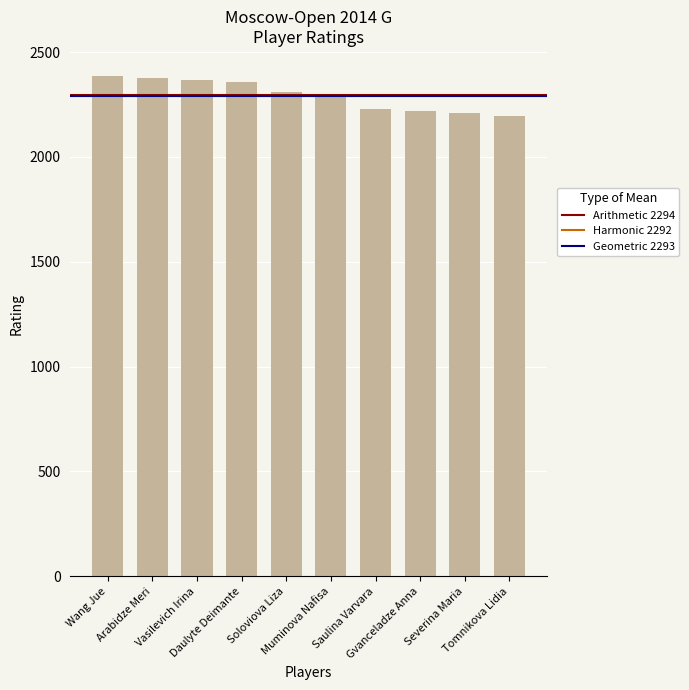

True or false: the data shows 3190 at Soloviova Liza.

False